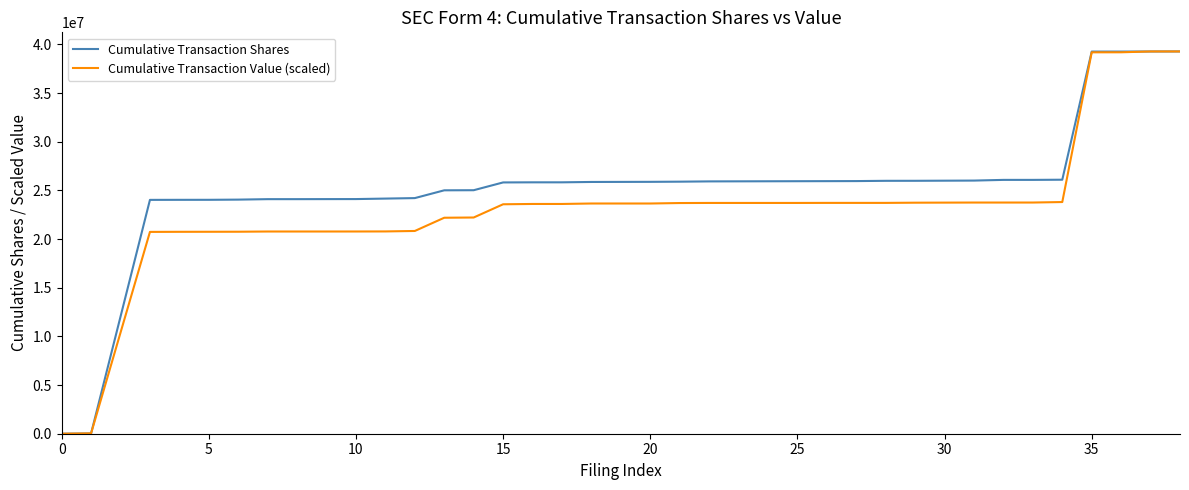

List the series in order of their overall mean, lowest first.

Cumulative Transaction Value (scaled), Cumulative Transaction Shares